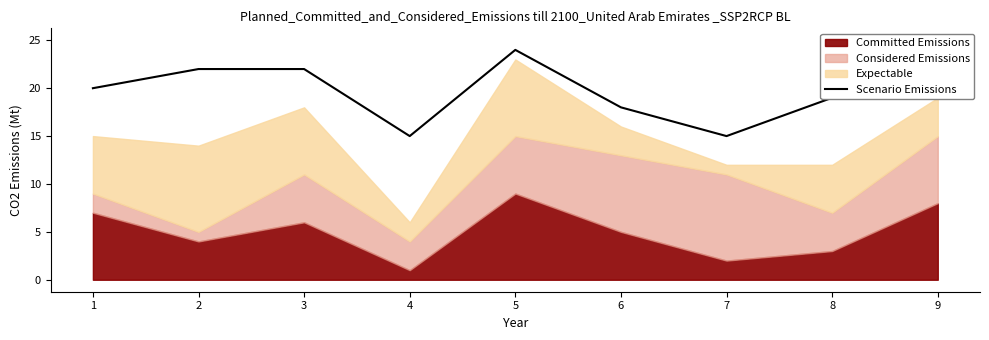

Where is the first local minimum?

4